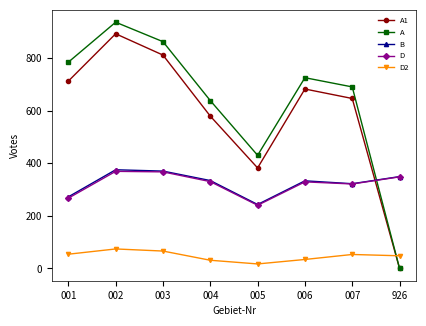

Which series has the widest spread of values?

A